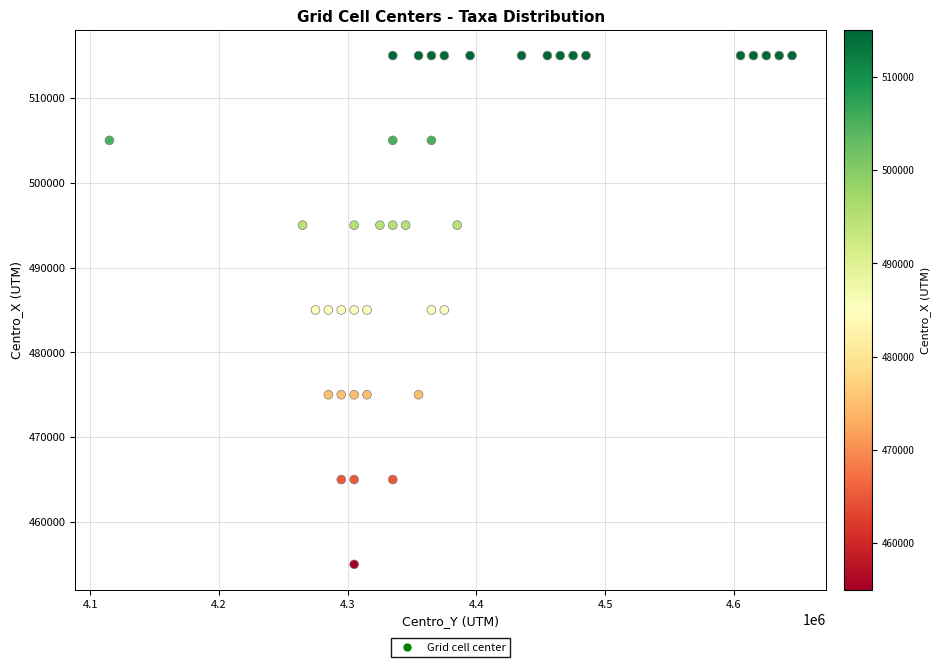

What is the range of Y values (max minus min)?

60000